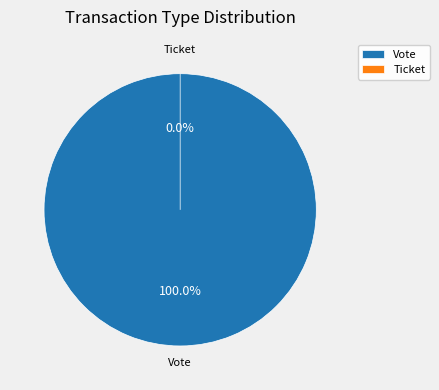

Rank the categories by value from lowest to highest.

Ticket, Vote